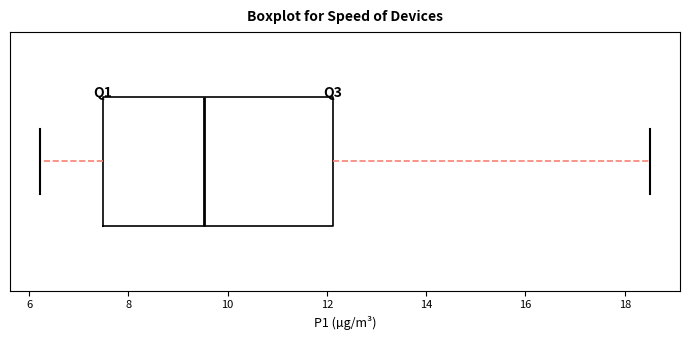

Transcribe this box plot: give where the median line is, the range the box spans, and where the two whiskers end, as read against the x-axis. The values are not printed on the chart, so give them approximately, as read against the axis.

median 9.6, box 7.4 to 12.2, whiskers 6.2 to 18.6